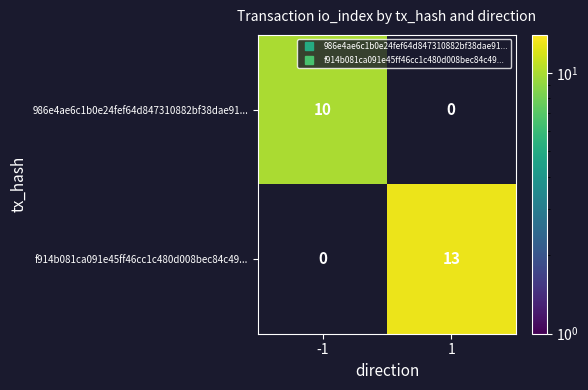

The 986e4ae6c1b0e24fef64d847310882bf38dae91... series shows 5 at 1. True or false?

False